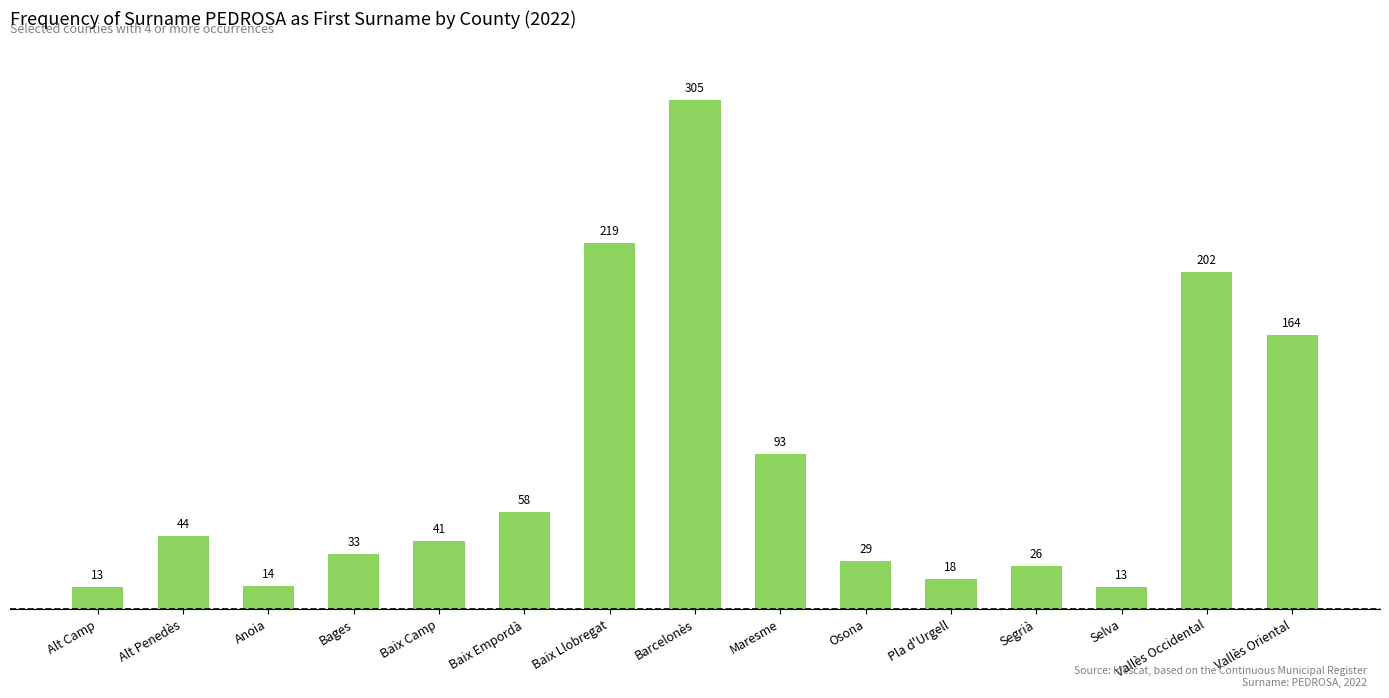

The value at Baix Camp is 41. True or false?

True